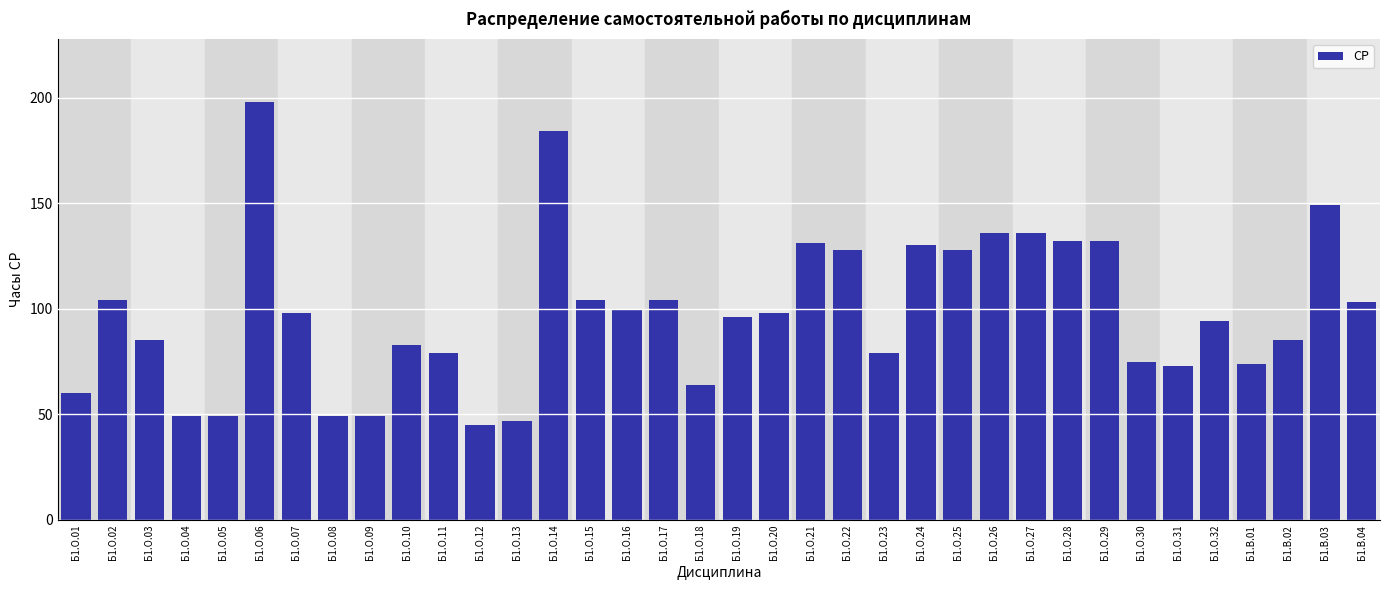

Is it true that the value at Б1.О.08 is 49?

True